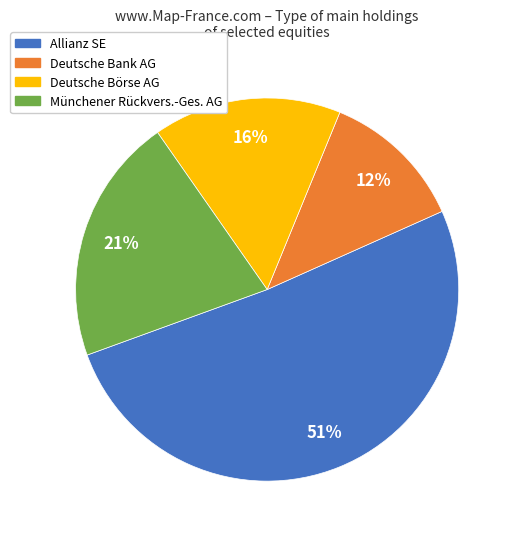

Rank the categories by value from highest to lowest.

Allianz SE, Münchener Rückvers.-Ges. AG, Deutsche Börse AG, Deutsche Bank AG